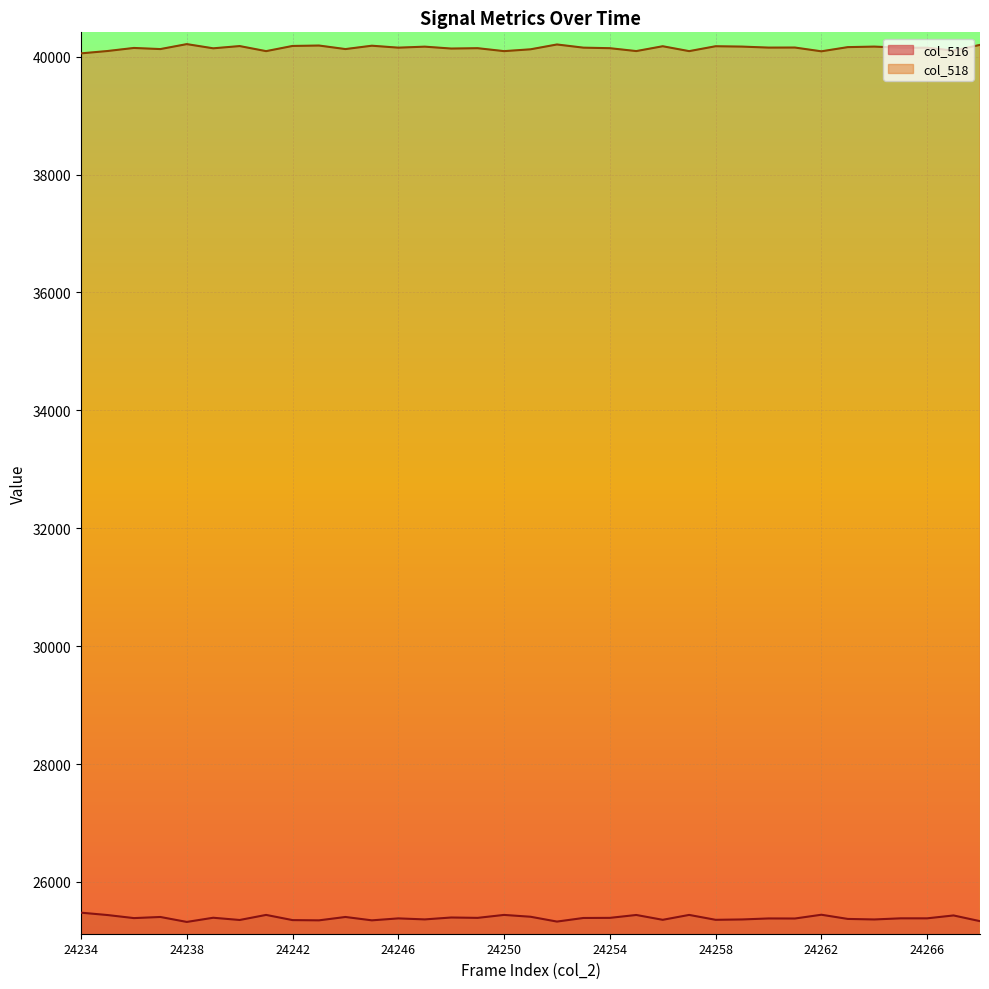

At which label does col_516 reach its peak?

24234